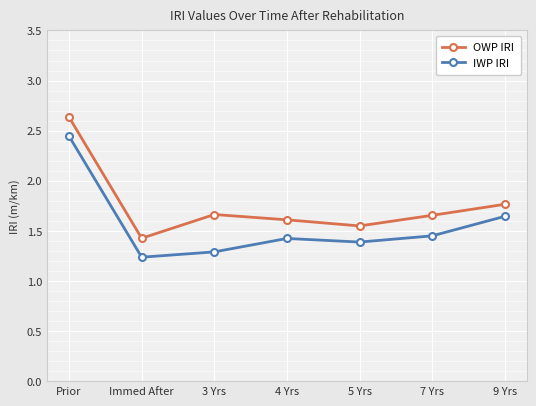

The OWP IRI series shows 2.7 at 7 Yrs. True or false?

False